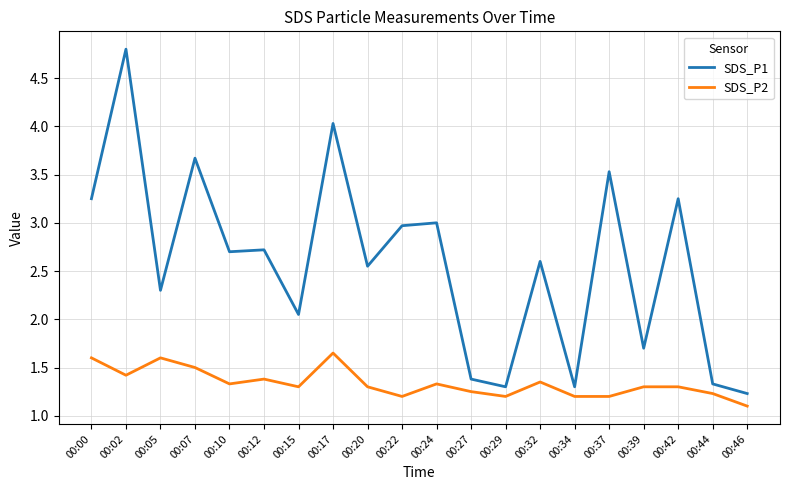

Is it true that SDS_P1 equals 4.5 at 00:42?

False